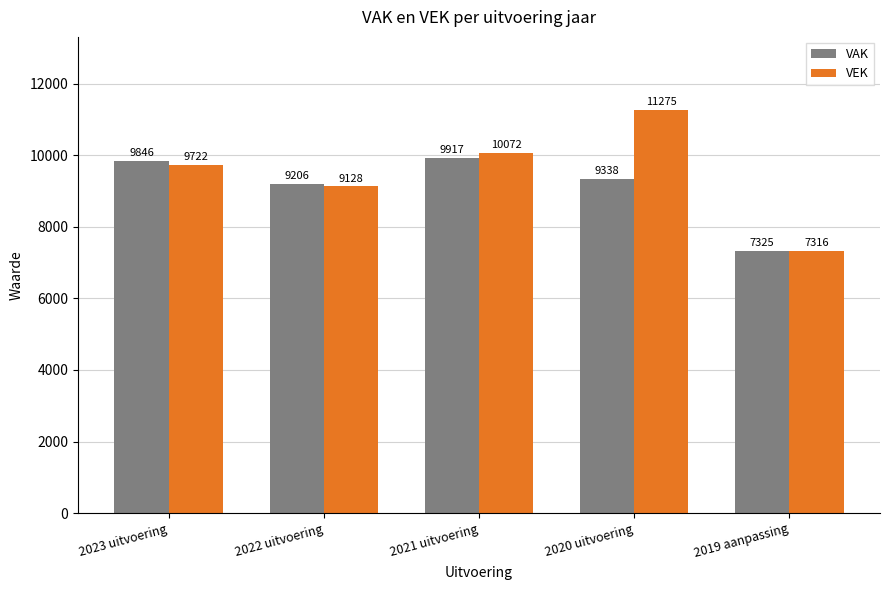

What is the sum of the VEK values at 2021 uitvoering and 2019 aanpassing?

17388